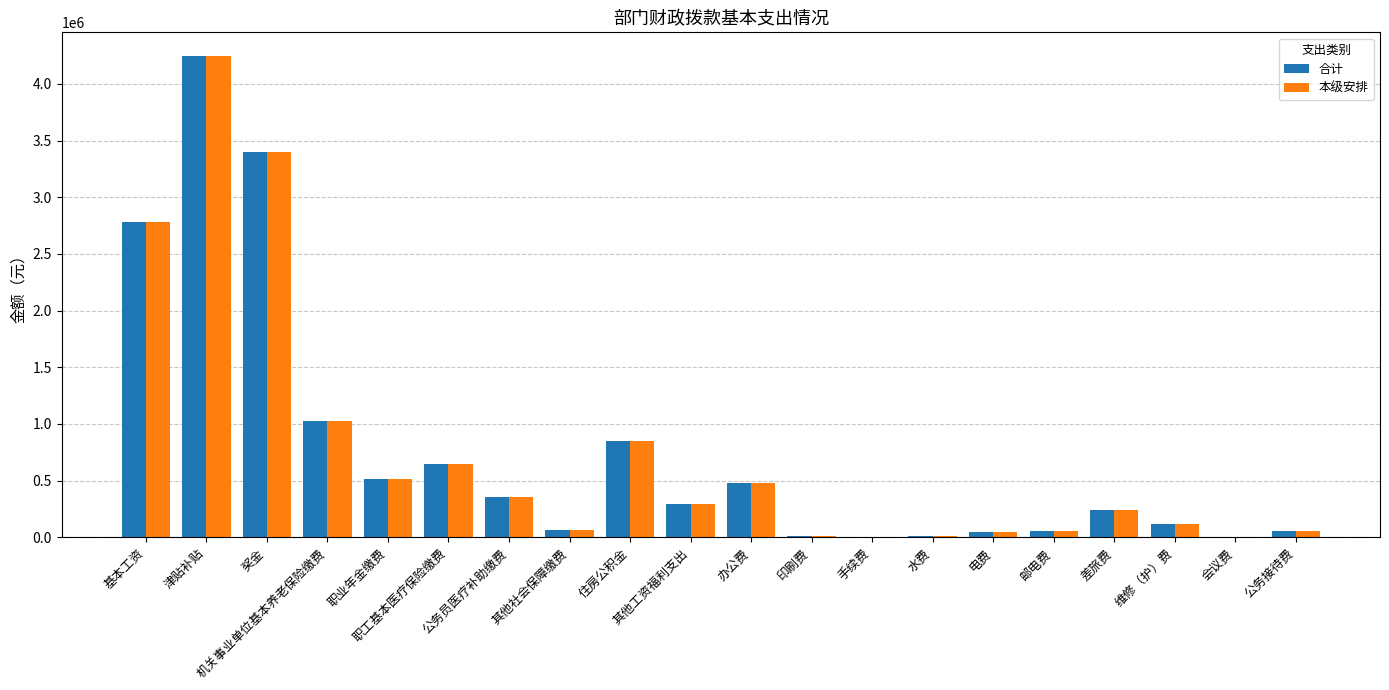

What is the maximum value for 本级安排?

4242348.0